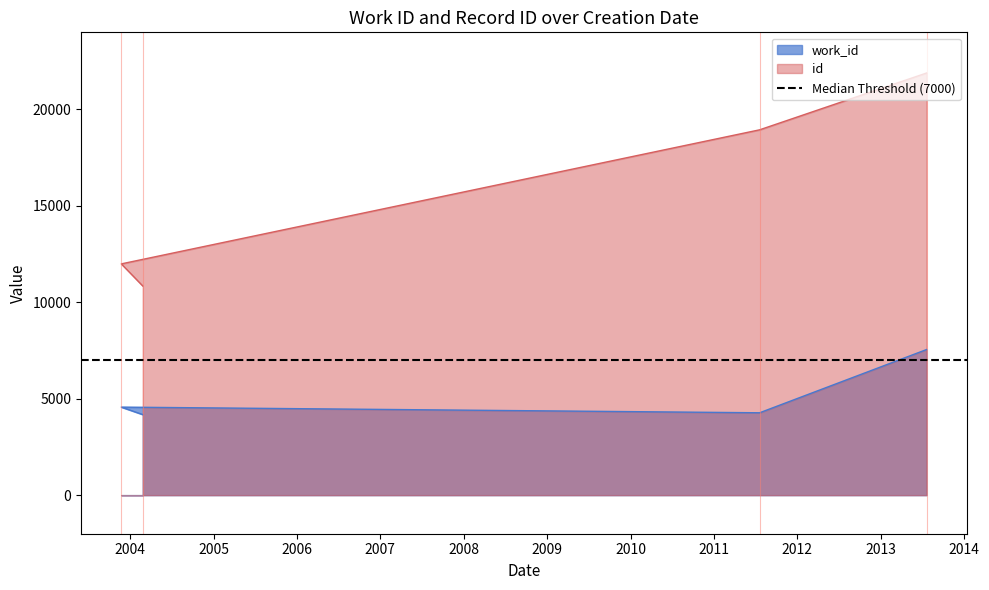

How many interior local valleys does the work_id series have?

1